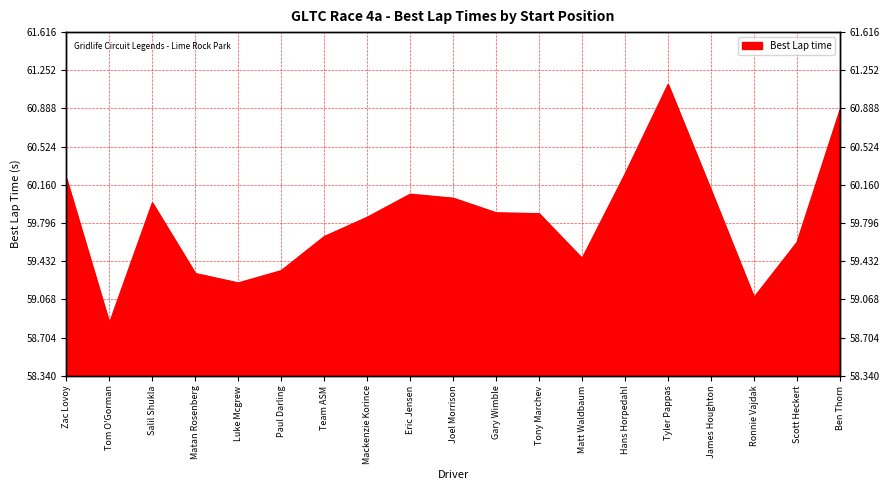

Does the chart display data point markers on the line(s)?

No